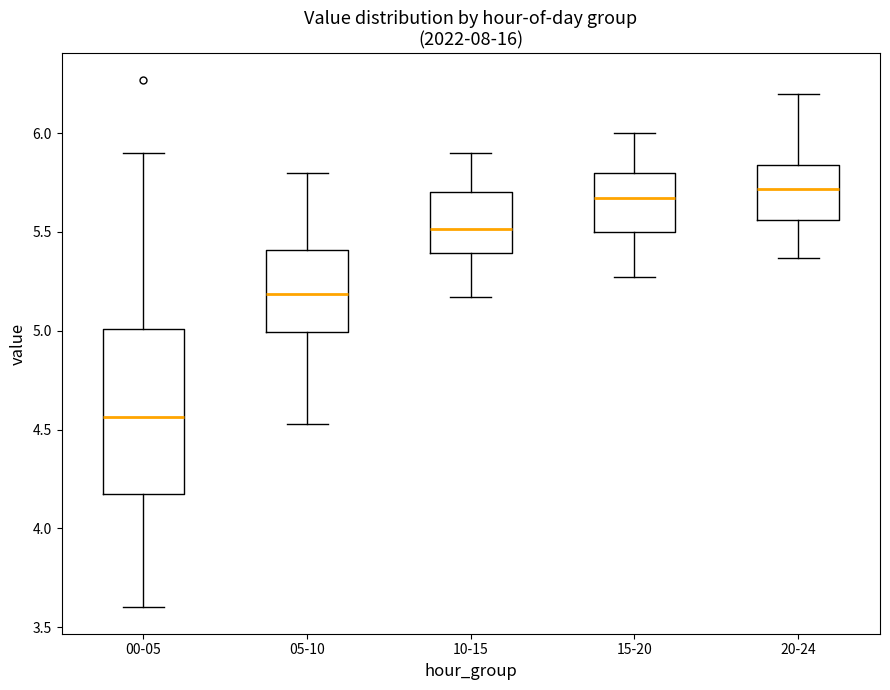

Reading left to right, read every box against the y-axis: the position of its median line, the range the box covers, and the ends of its whiskers. The values are not printed on the chart, so give them approximately, as read against the axis.

00-05: median 4.55, box 4.15 to 5.00, whiskers 3.60 to 5.90
05-10: median 5.20, box 5.00 to 5.40, whiskers 4.55 to 5.80
10-15: median 5.50, box 5.40 to 5.70, whiskers 5.15 to 5.90
15-20: median 5.65, box 5.50 to 5.80, whiskers 5.25 to 6.00
20-24: median 5.70, box 5.55 to 5.85, whiskers 5.35 to 6.20